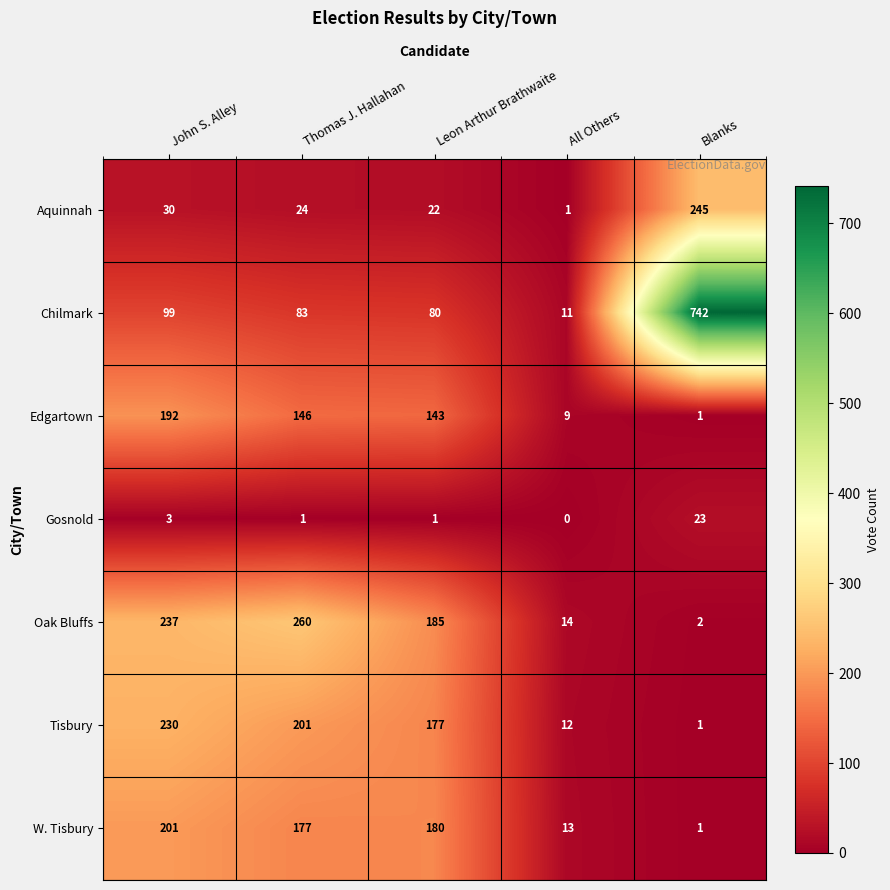

What is the difference between the Oak Bluffs values at Leon Arthur Brathwaite and Thomas J. Hallahan?

75